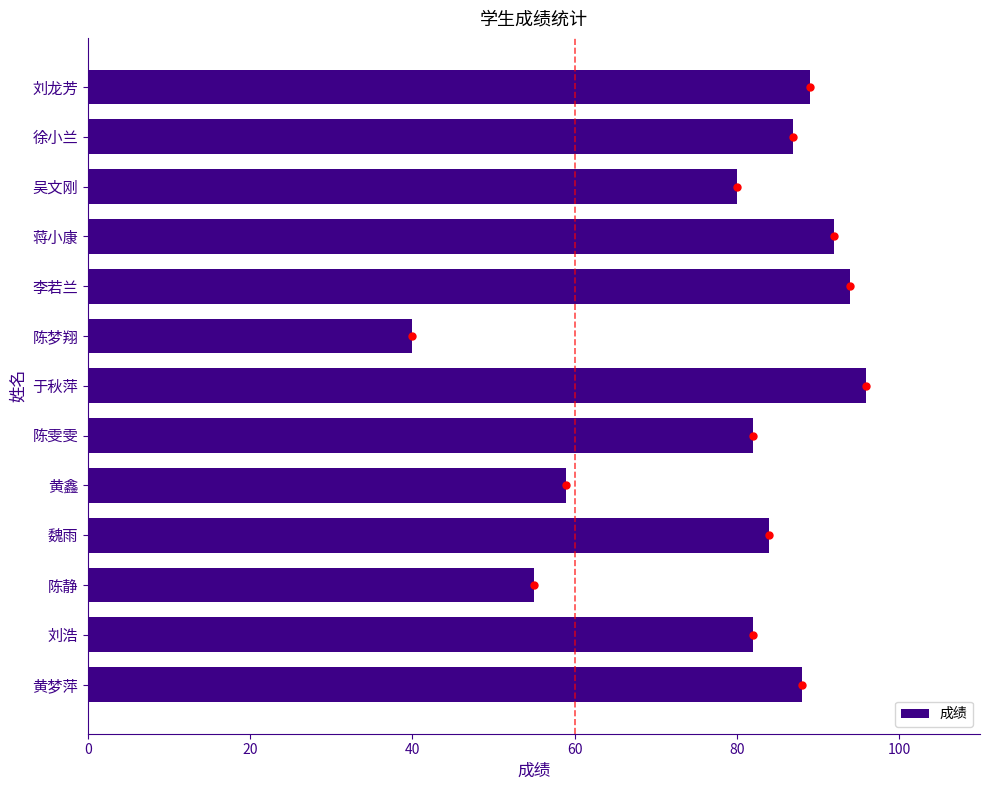

What is the sum of all values?

1028